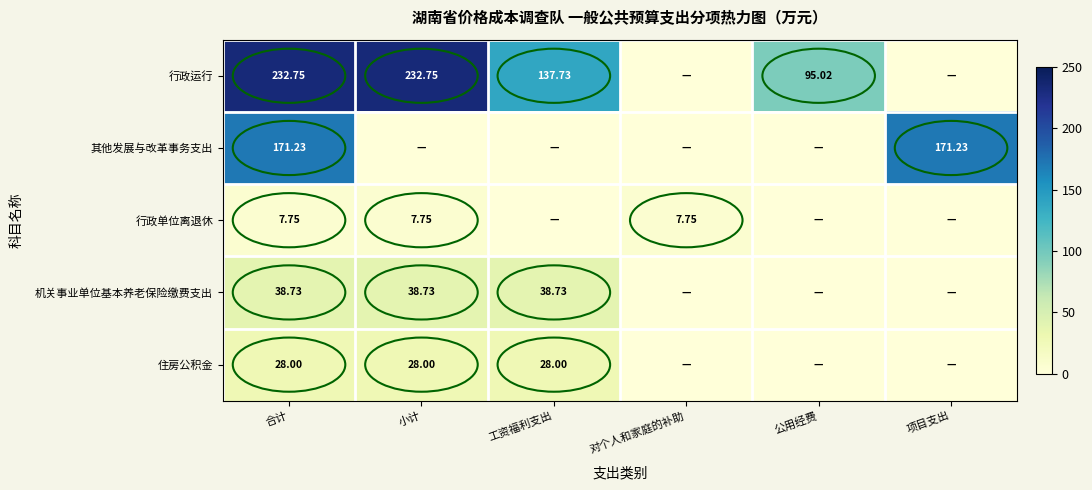

Rank the series at 合计 from highest to lowest value.

行政运行, 其他发展与改革事务支出, 机关事业单位基本养老保险缴费支出, 住房公积金, 行政单位离退休